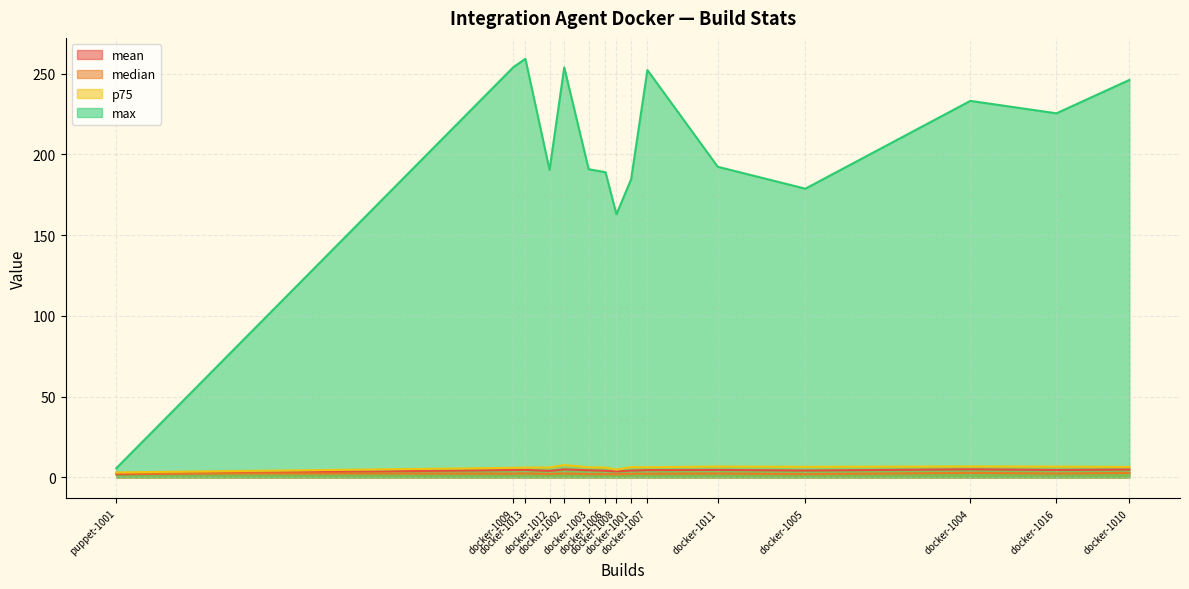

Does the chart have visible grid lines?

Yes